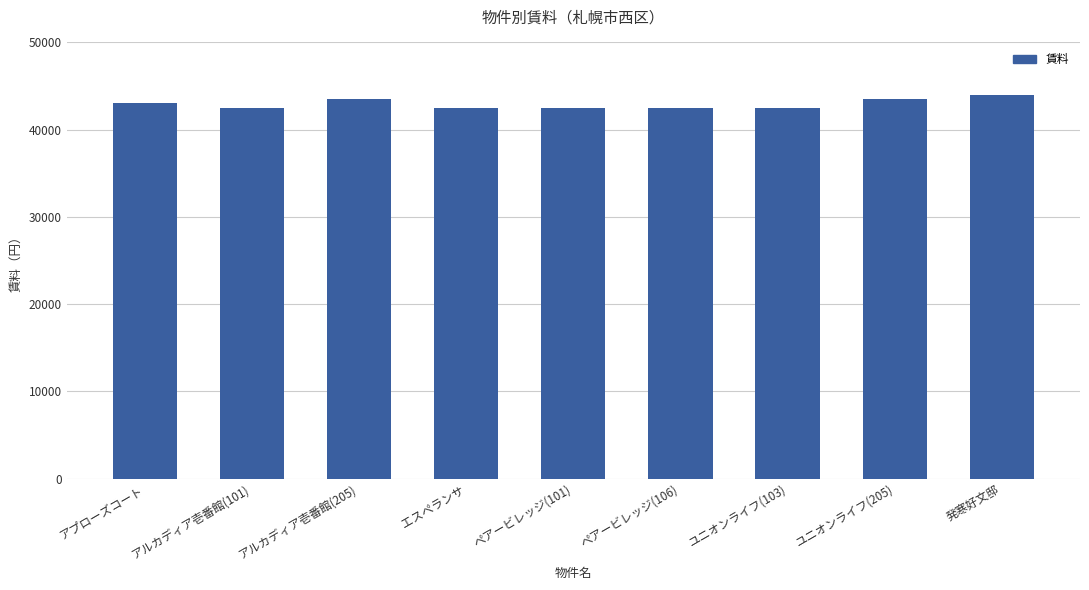

What is the approximate value at エスペランサ?

42500